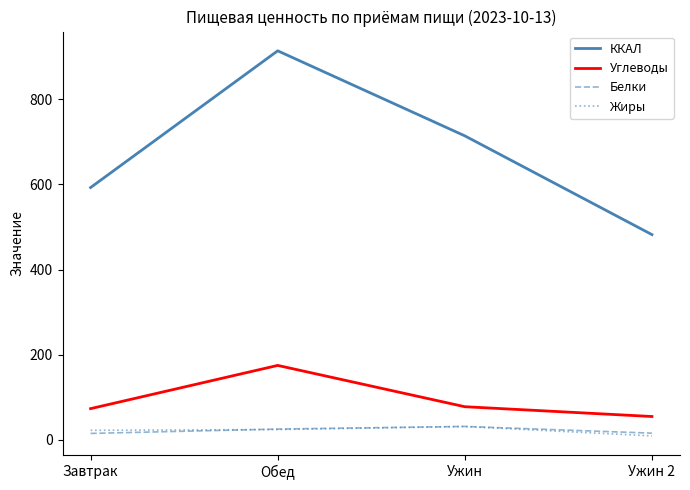

The value of Жиры at Завтрак is 22.0. True or false?

True